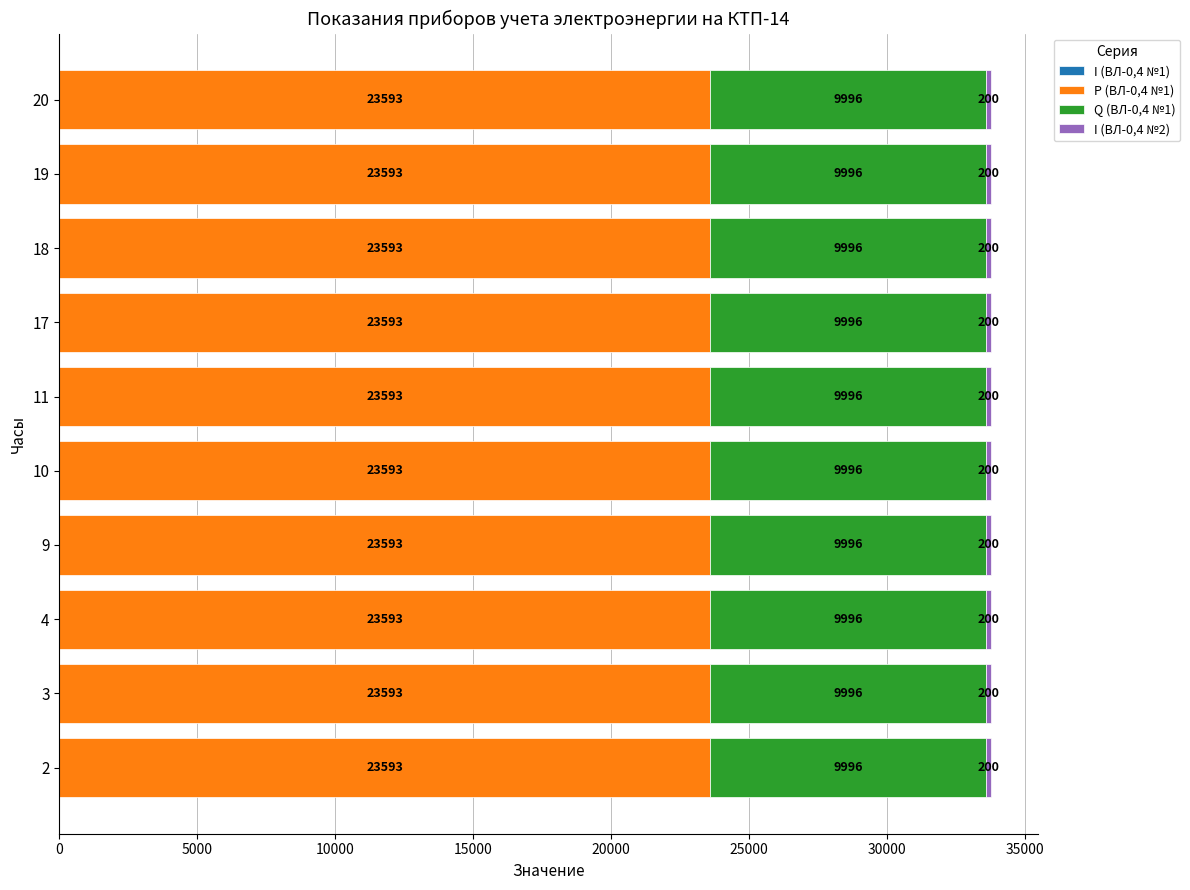

The value of P (ВЛ-0,4 №1) at 20 is 39651.7. True or false?

False